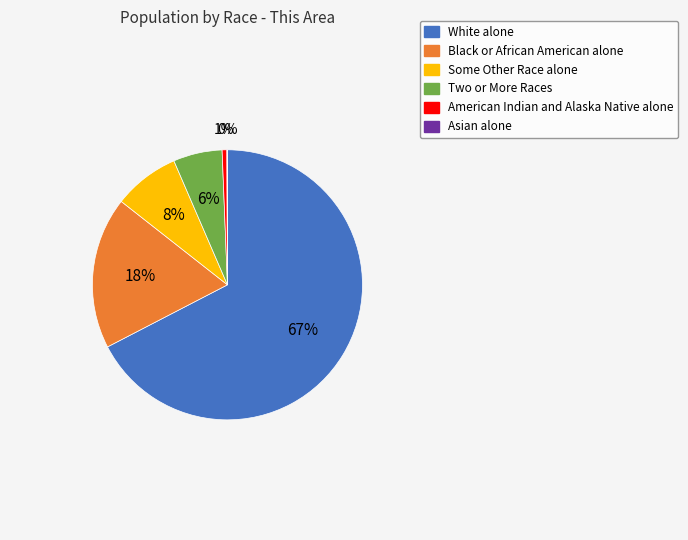

What percentage is the White alone slice, to the nearest percent?

67%